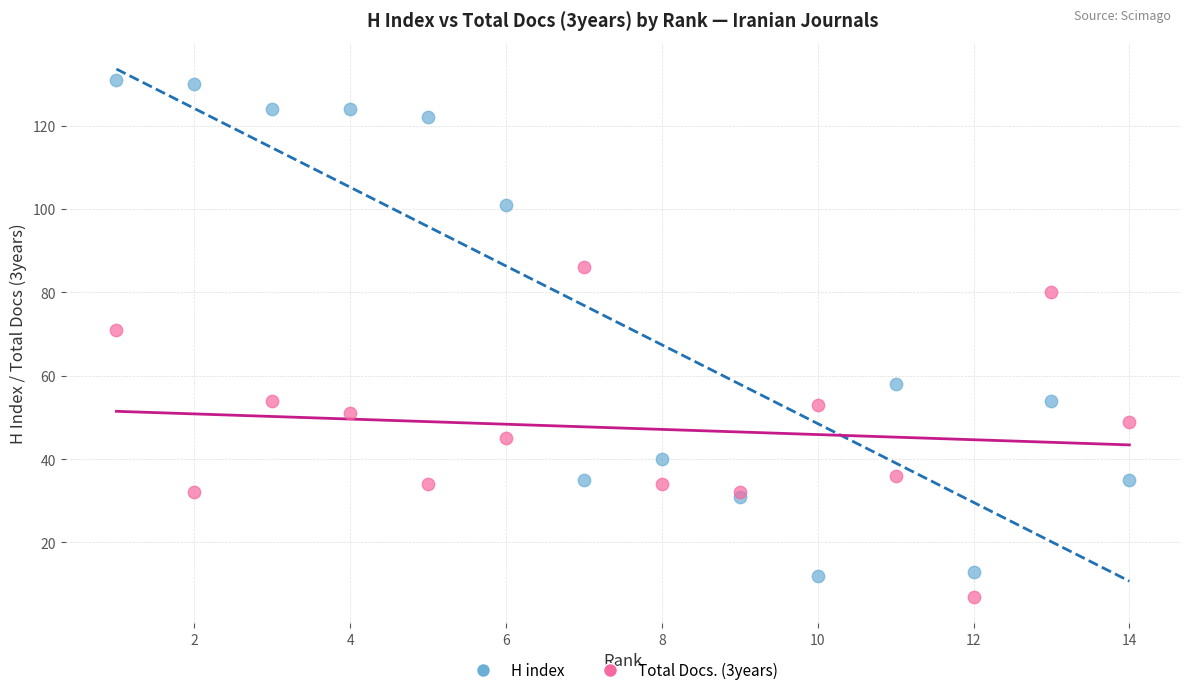

Which series has the widest spread of Y values?

H index